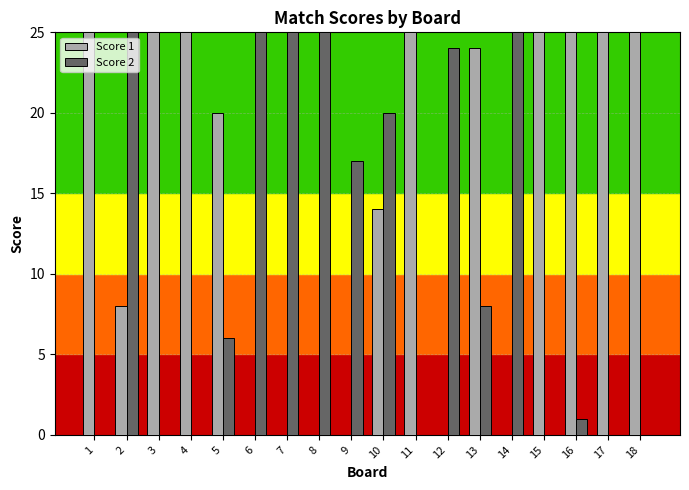

At which category is the sum across all series the highest?

10